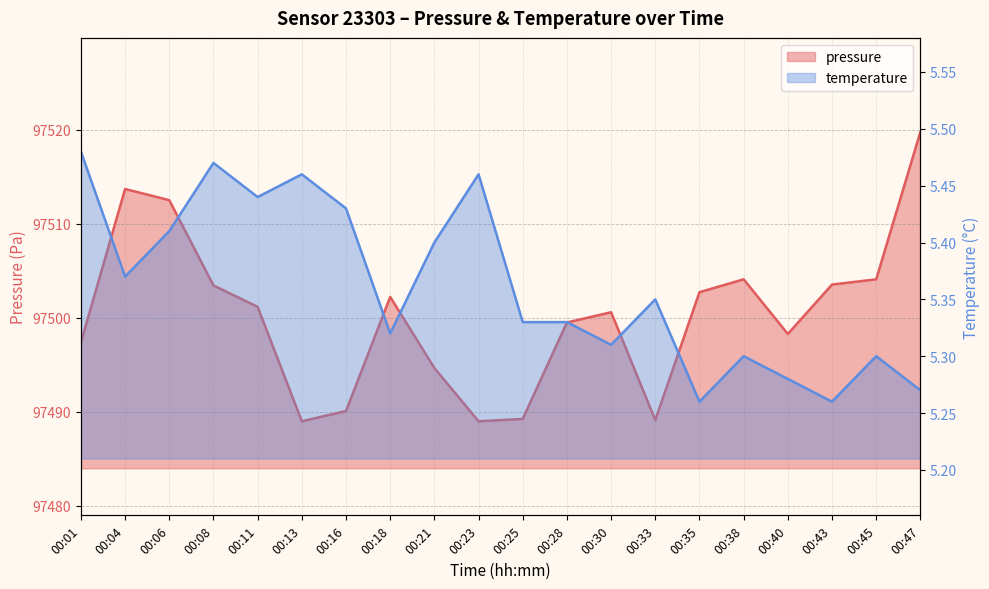

Rank the categories by pressure value from lowest to highest.

00:13, 00:23, 00:33, 00:25, 00:16, 00:21, 00:01, 00:40, 00:28, 00:30, 00:11, 00:18, 00:35, 00:08, 00:43, 00:38, 00:45, 00:06, 00:04, 00:47